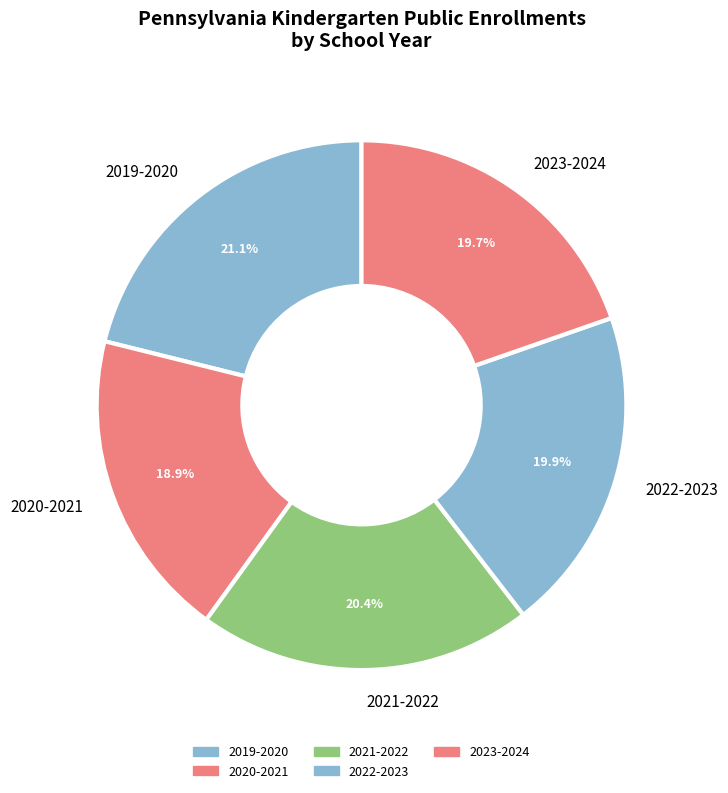

Which slice is the largest?

2019-2020